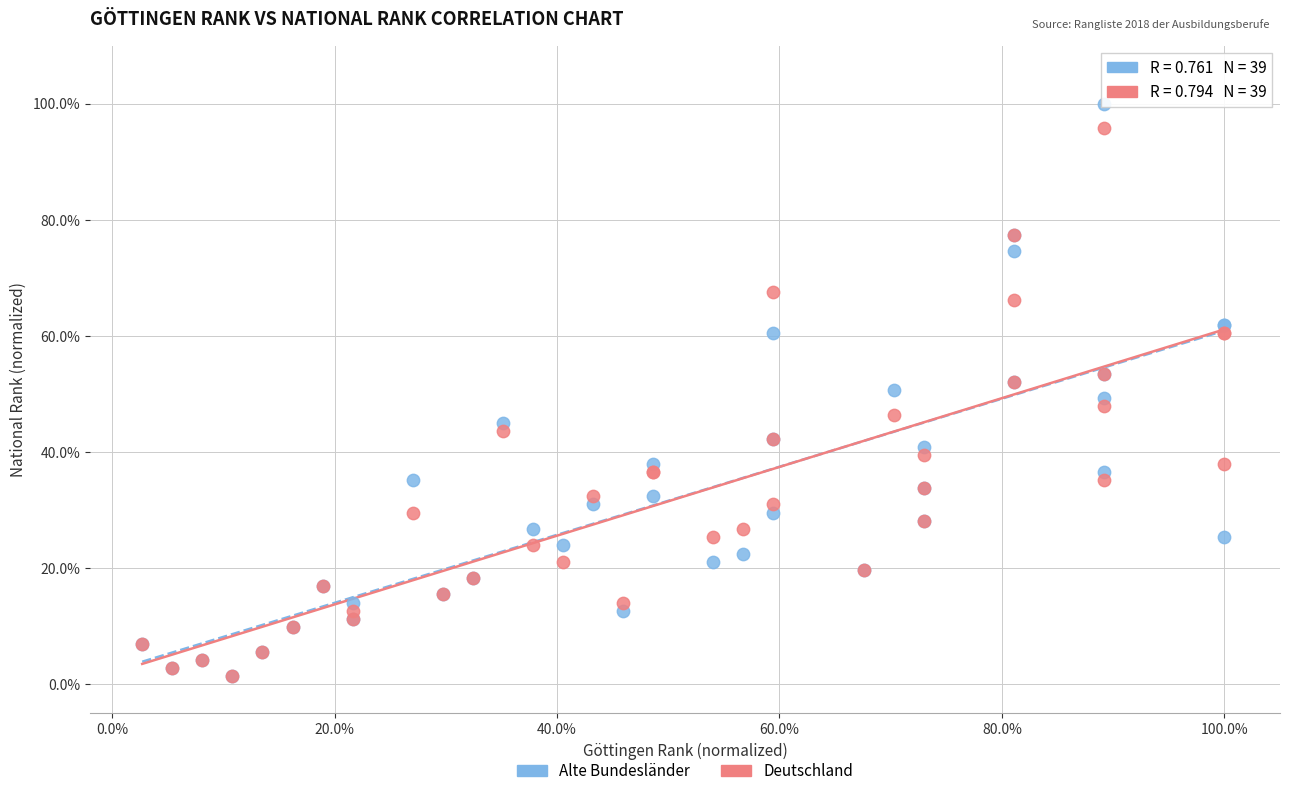

Which series contains the highest Y value?

Alte Bundesländer